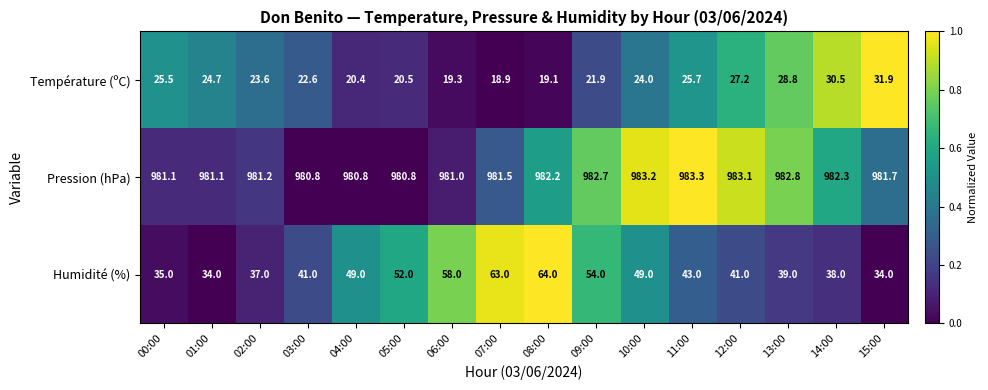

What is the highest value of the Pression (hPa) series?

983.3